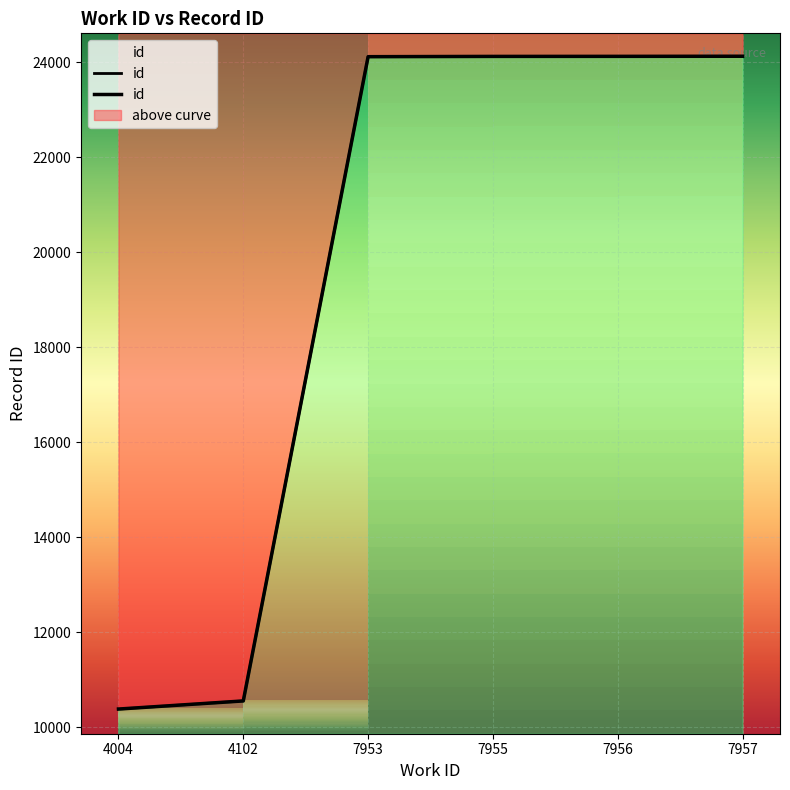

What is the greatest value displayed?

24130